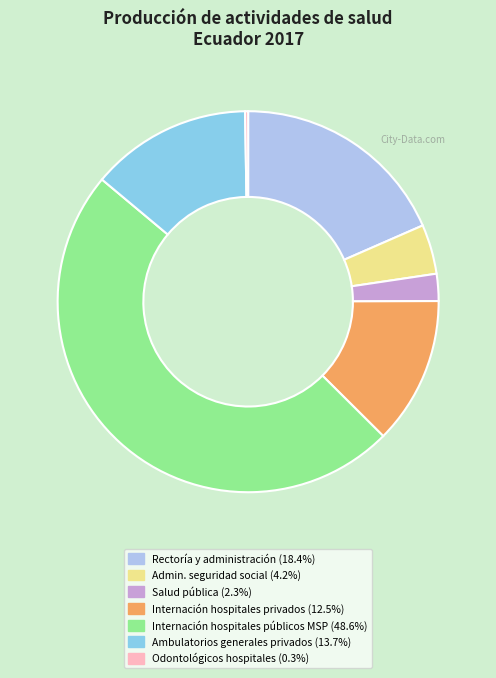

Approximately how many times larger is the value at Rectoría y administración (18.4%) compared to Internación hospitales privados (12.5%)?

1.5